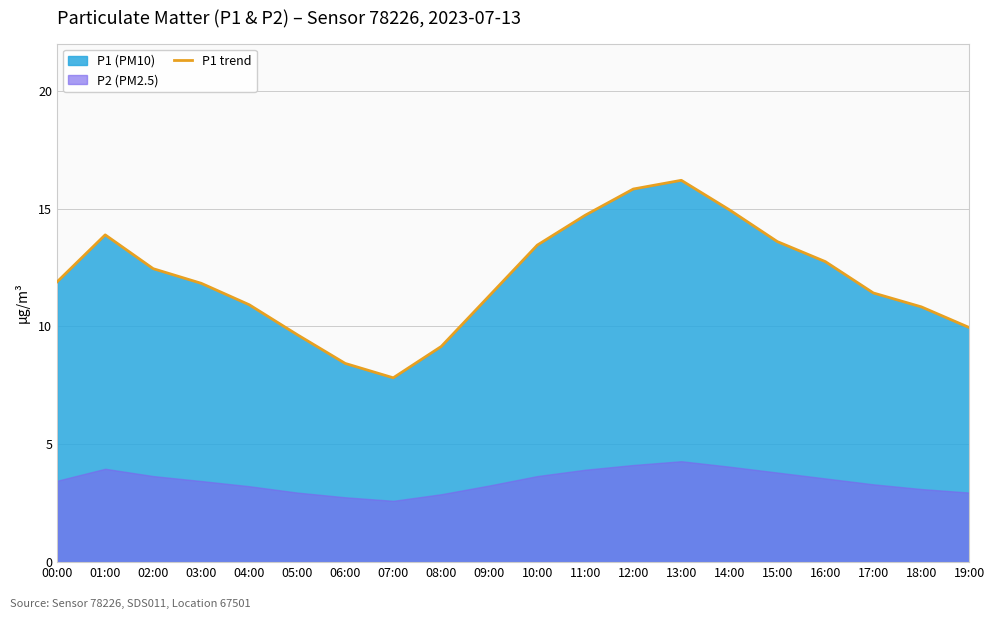

At which label does the data first exceed 11?

00:00